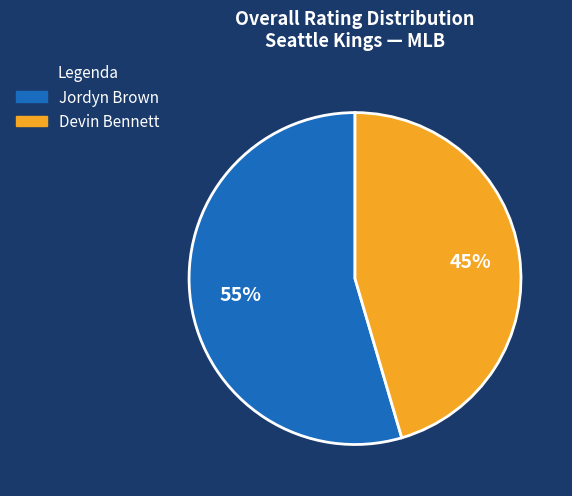

Is there any slice that represents more than half of the pie?

Yes